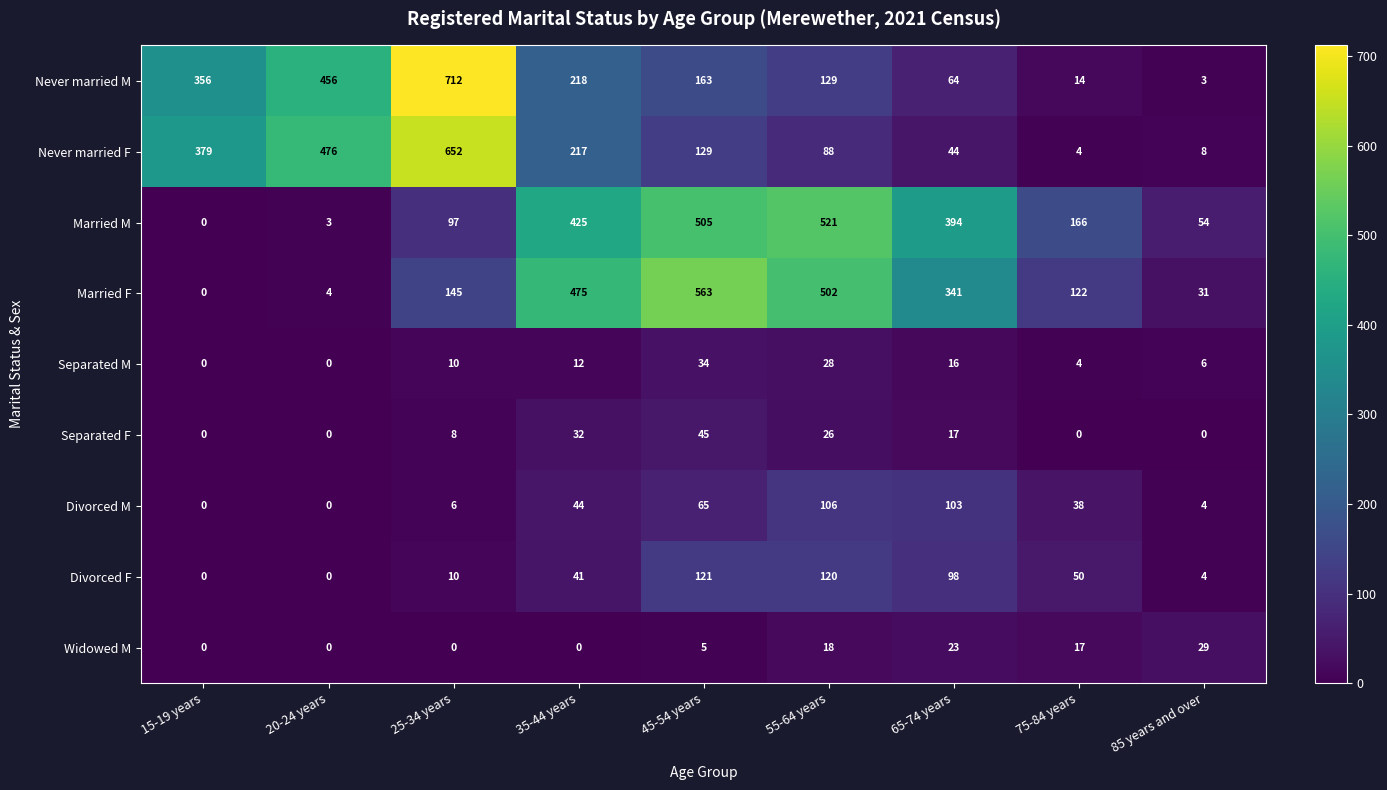

List the series in order of their peak value, lowest first.

Widowed M, Separated M, Separated F, Divorced M, Divorced F, Married M, Married F, Never married F, Never married M